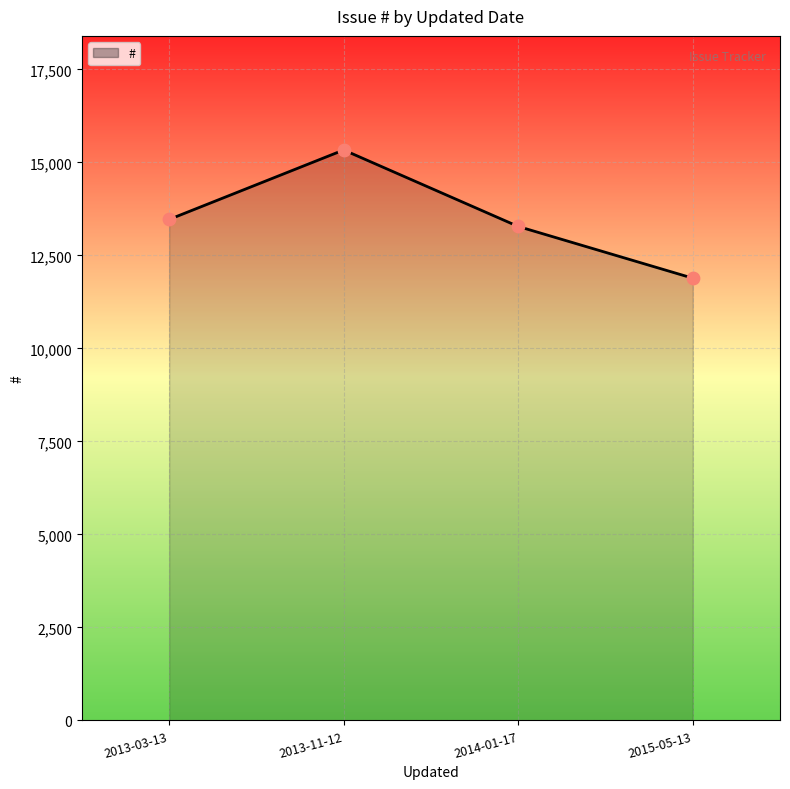

What is the ratio of the value at 2013-11-12 to the value at 2015-05-13?

1.3